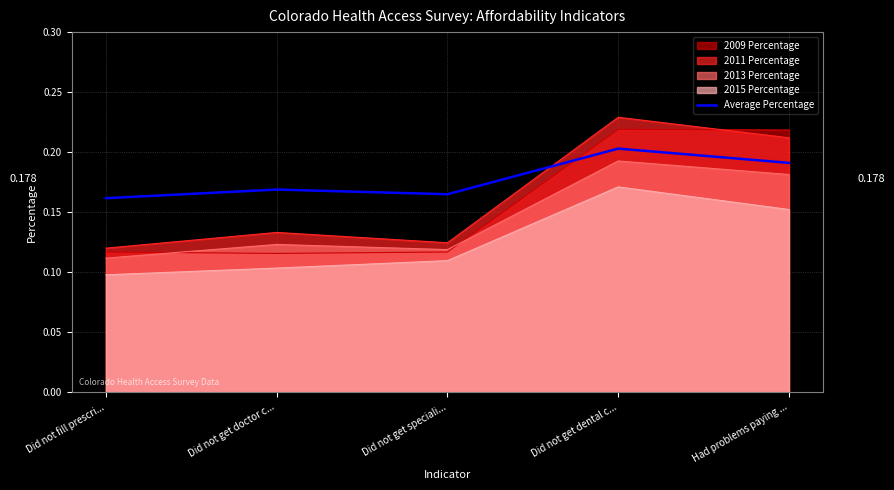

How many distinct data groups are displayed?

5